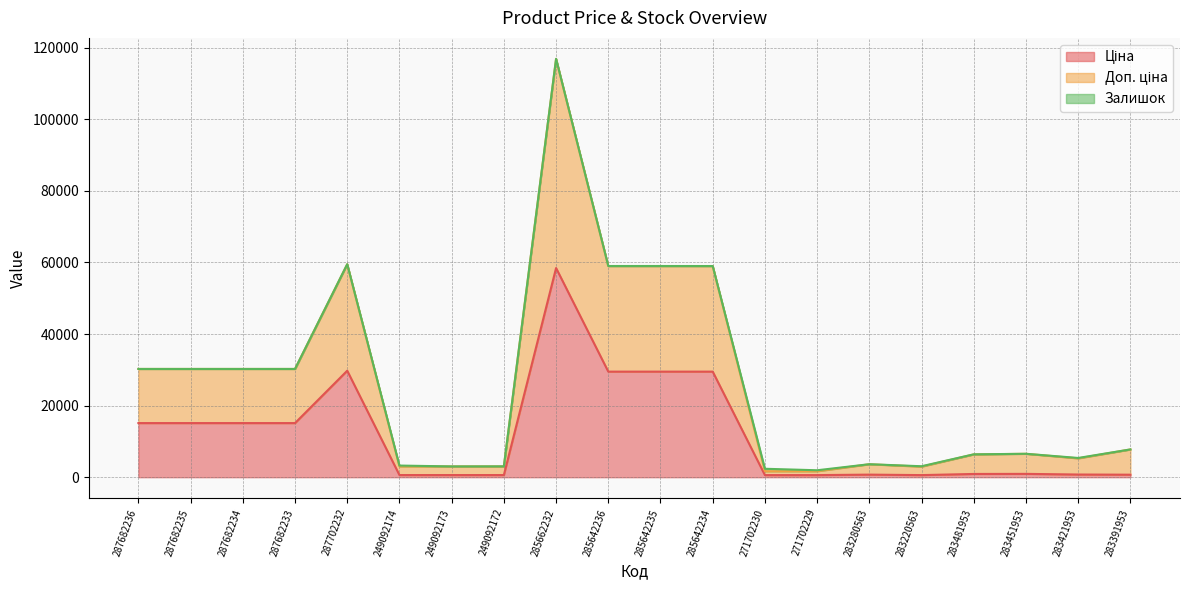

At which category is the sum across all series the highest?

285662232